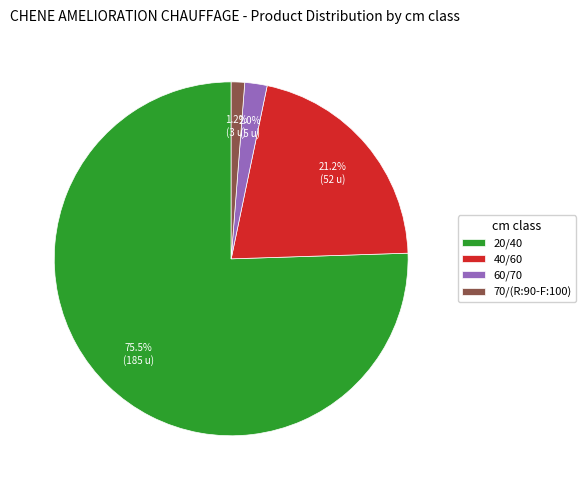

How much of the chart is everything except 60/70?

98.0%